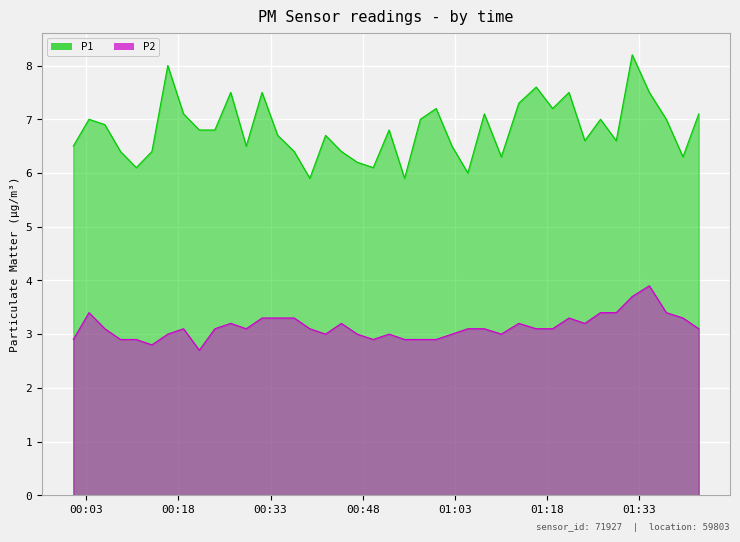

Rank the series by their average value, from lowest to highest.

P2, P1